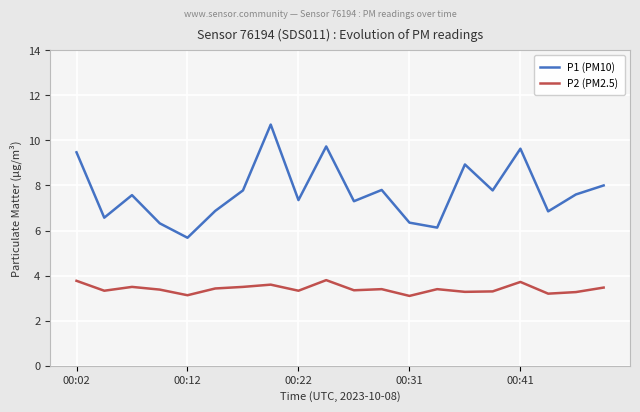

True or false: P1 (PM10) and P2 (PM2.5) intersect in this chart.

False